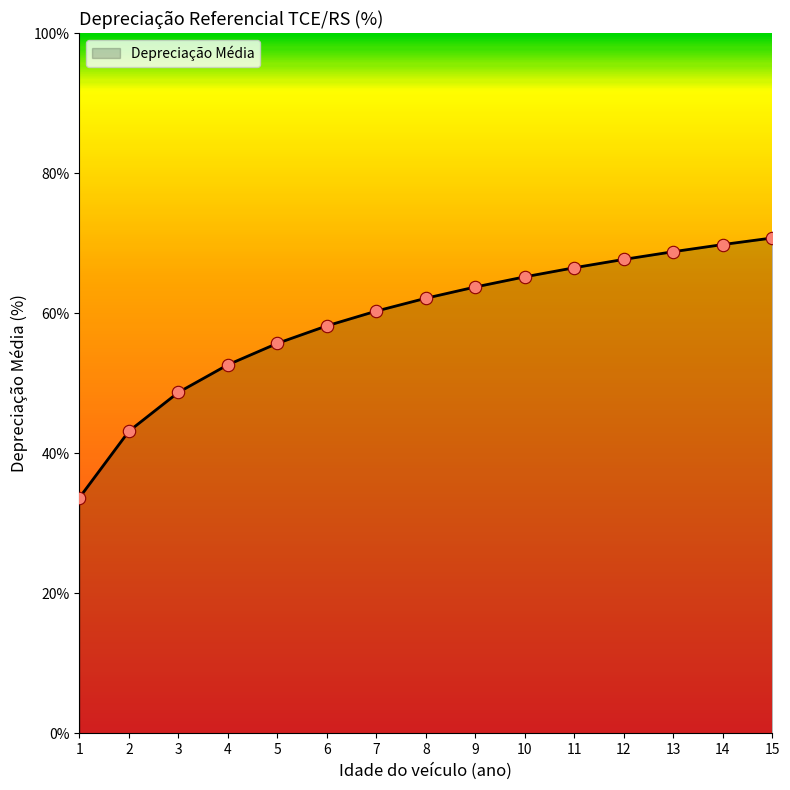

Approximately how many times larger is the value at 9 compared to 14?

0.9